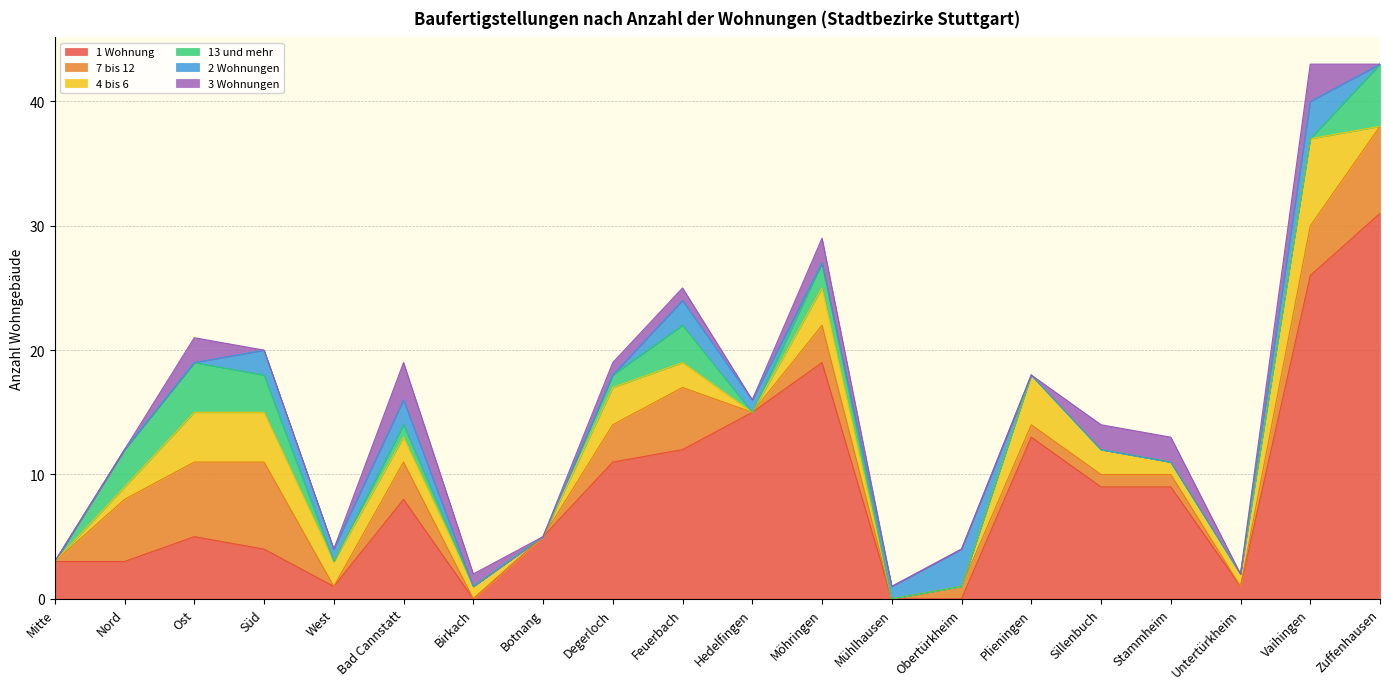

At which category does 7 bis 12 reach its first local peak?

Süd